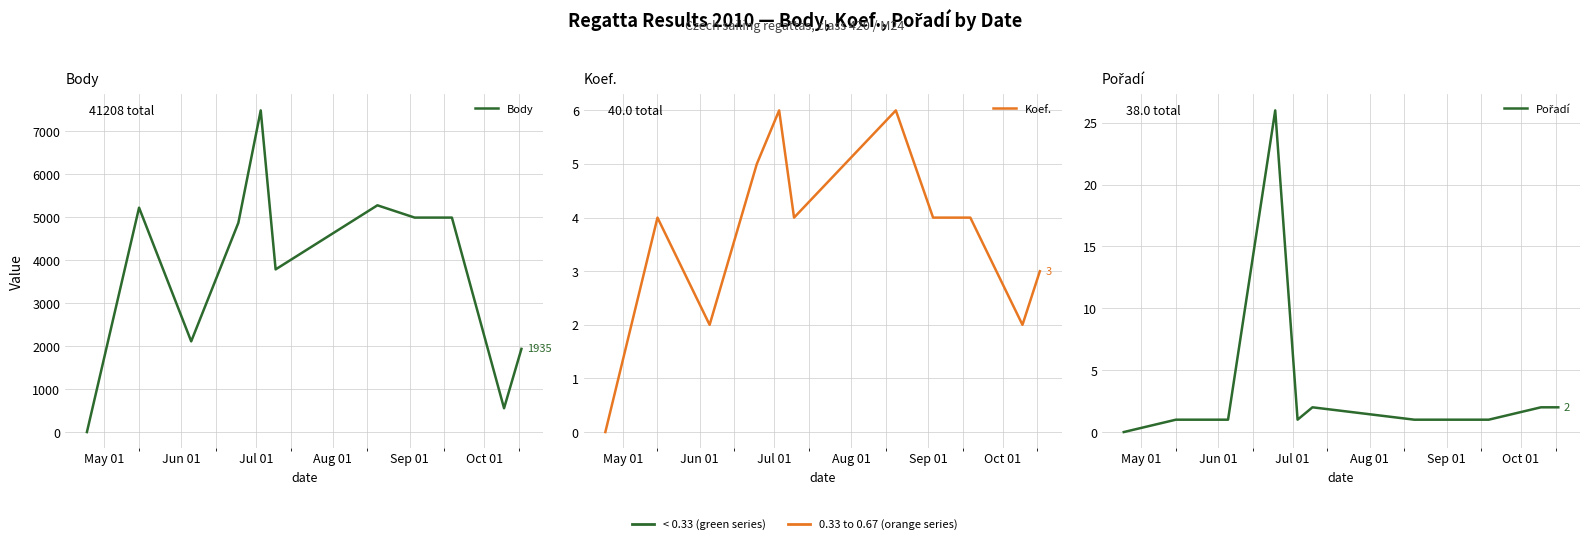

True or false: Koef. and Body intersect in this chart.

False